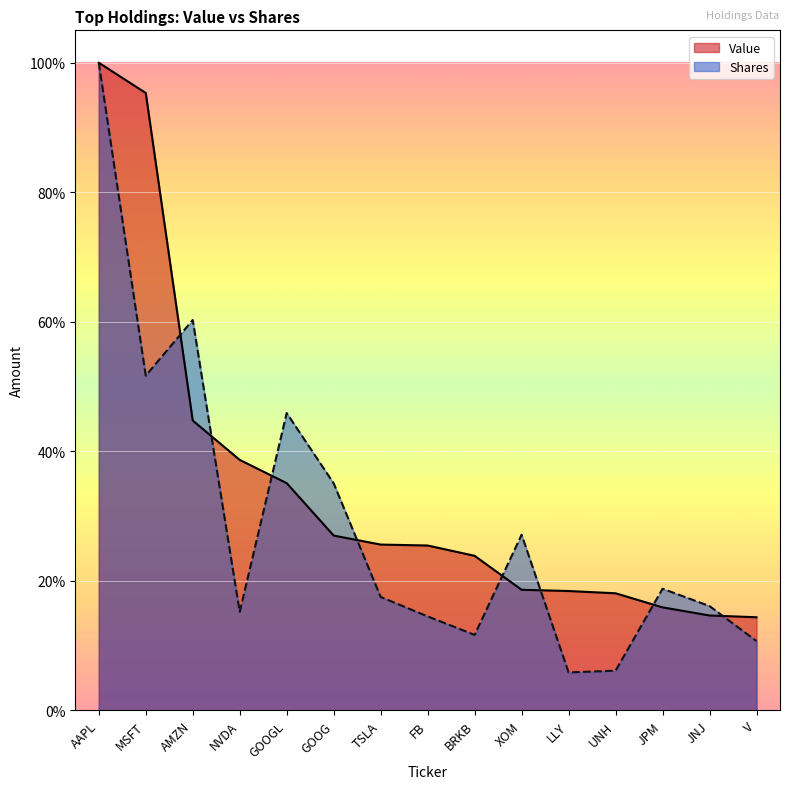

What is the label of the 8th point from the left?

FB